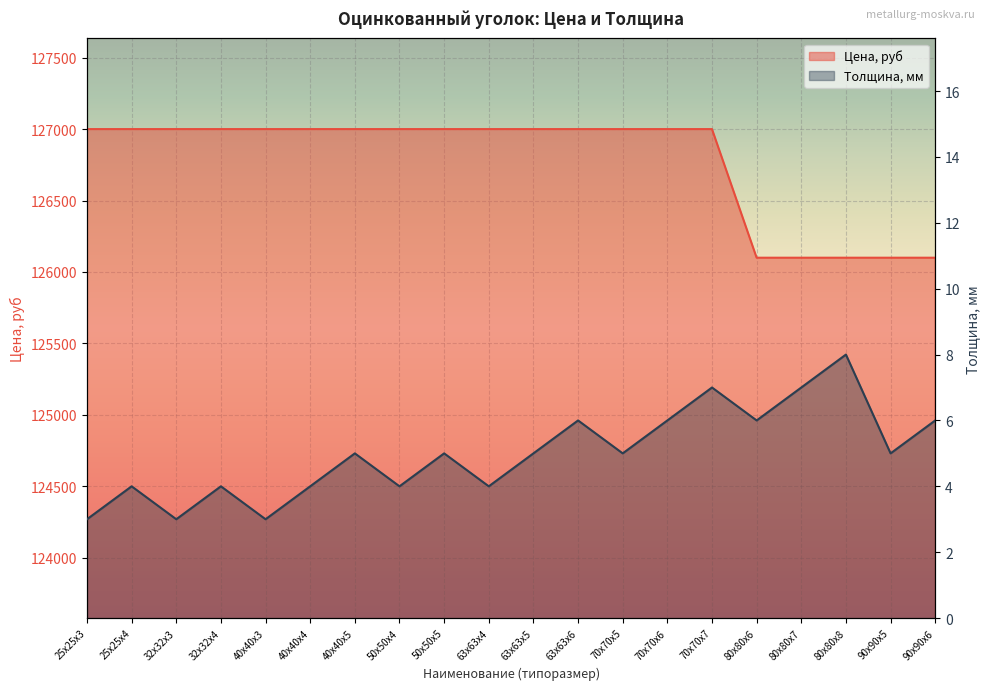

True or false: Толщина, мм and Цена, руб intersect in this chart.

False